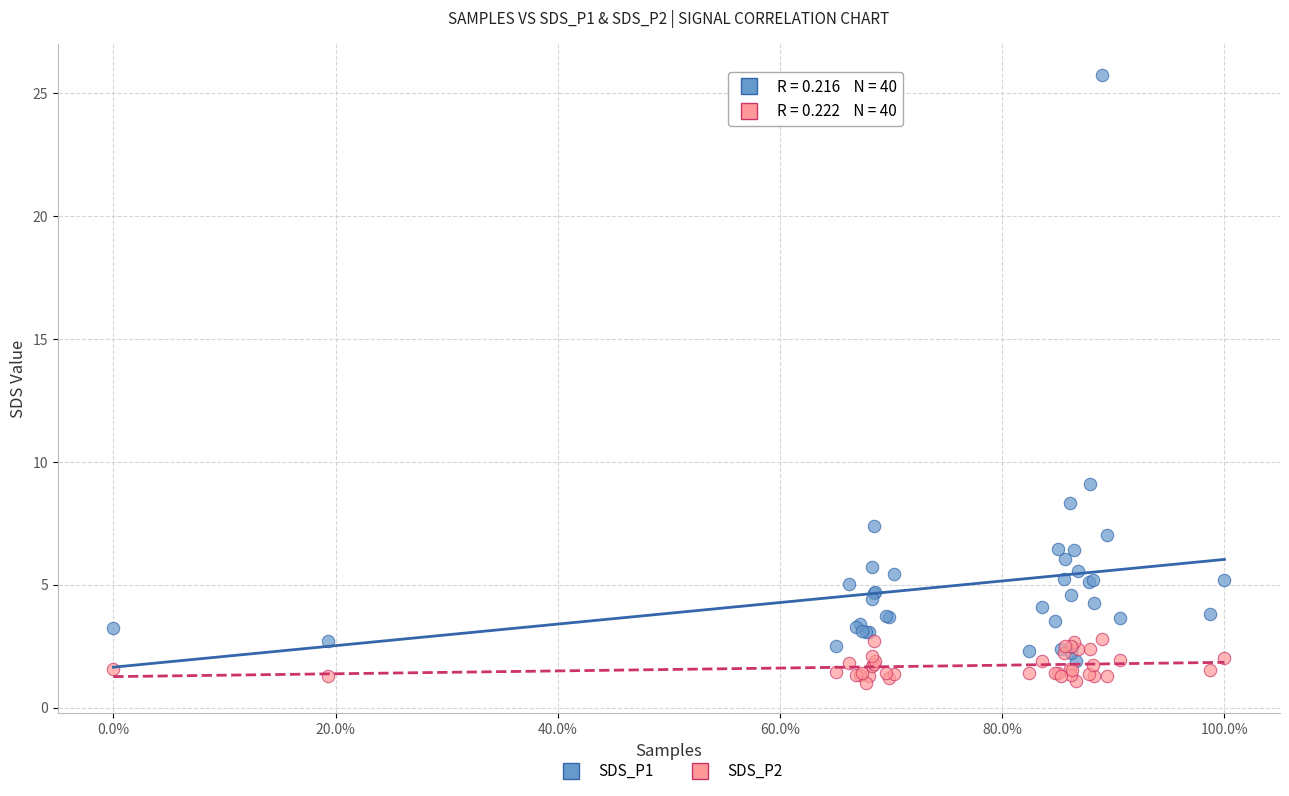

Which series has the largest Y range (max minus min)?

SDS_P1